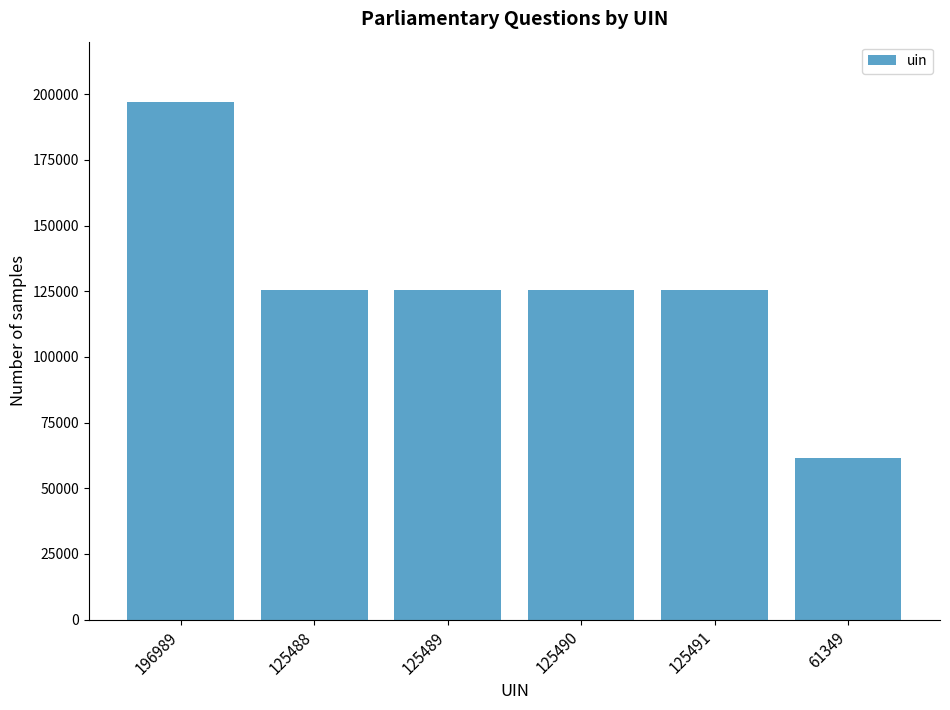

True or false: the data shows 54291 at 125489.

False